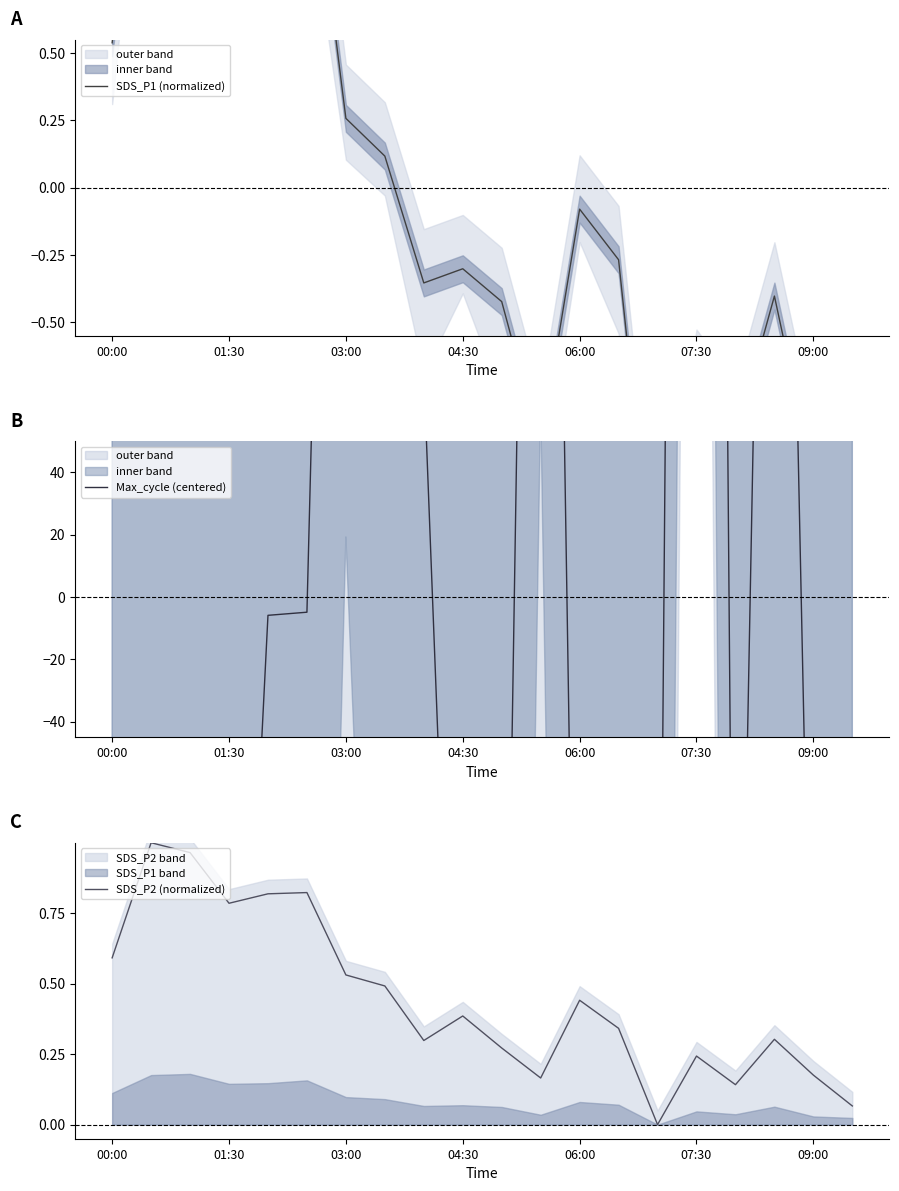

The value of SDS_P2 (normalized) at 04:30 is 0.7. True or false?

False